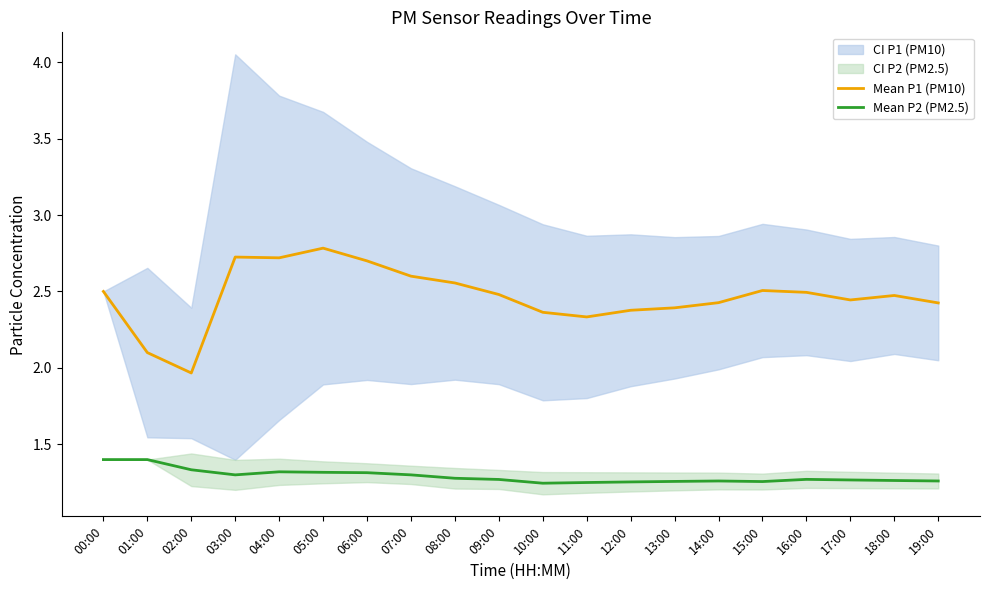

At which category does the chart reach its peak across all series?

05:00